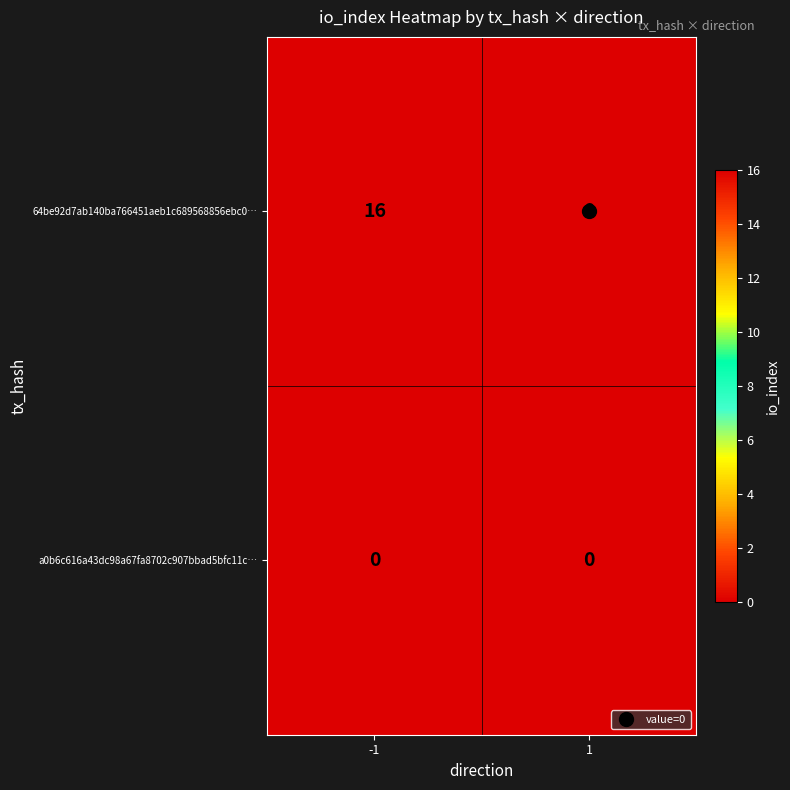

Which label corresponds to the largest value in the chart?

-1